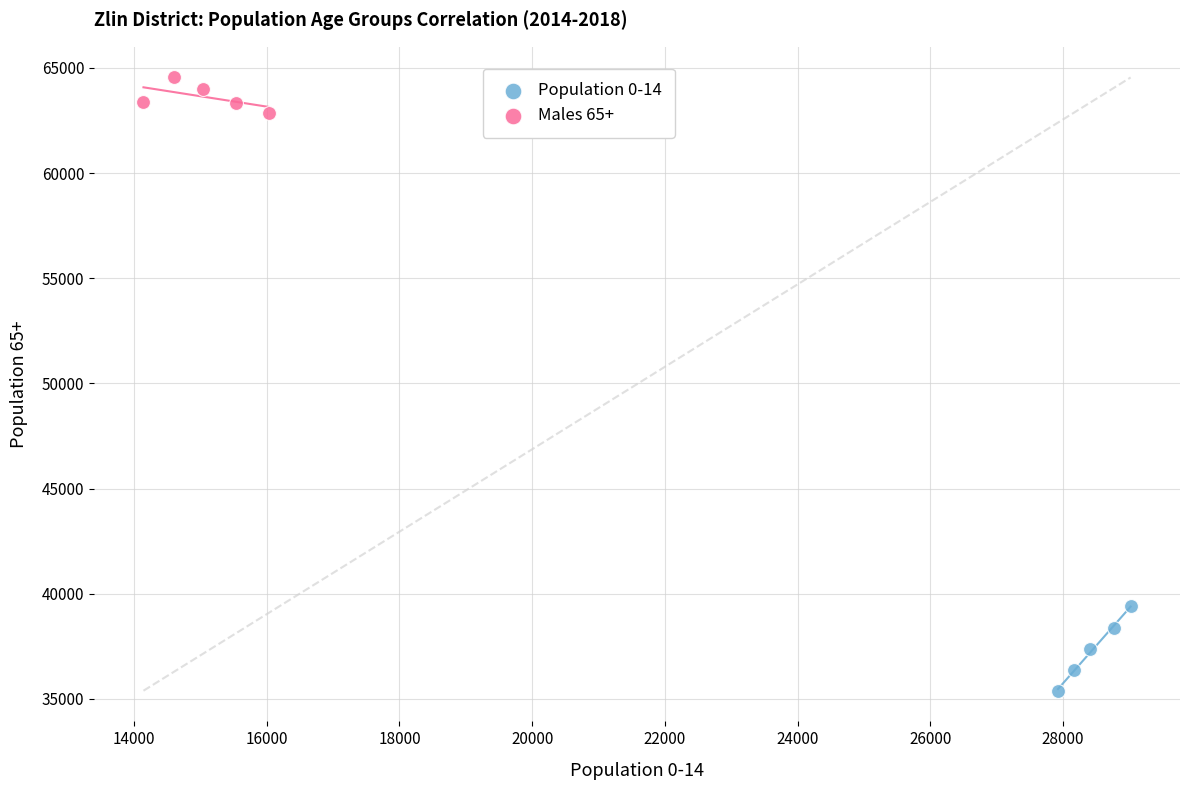

Which series has the widest spread of Y values?

Population 0-14